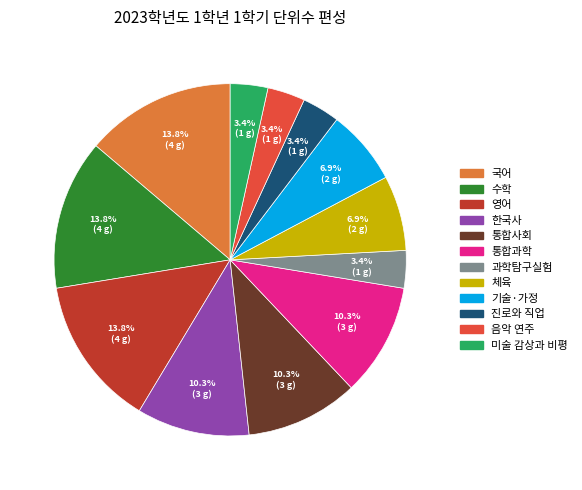

Does any single category account for the majority?

No